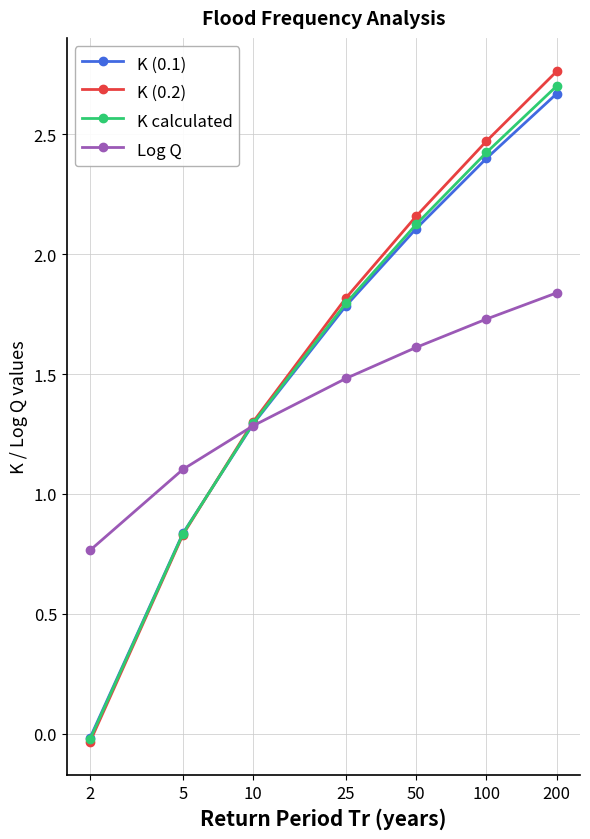

Which series has the largest range (max minus min)?

K (0.2)